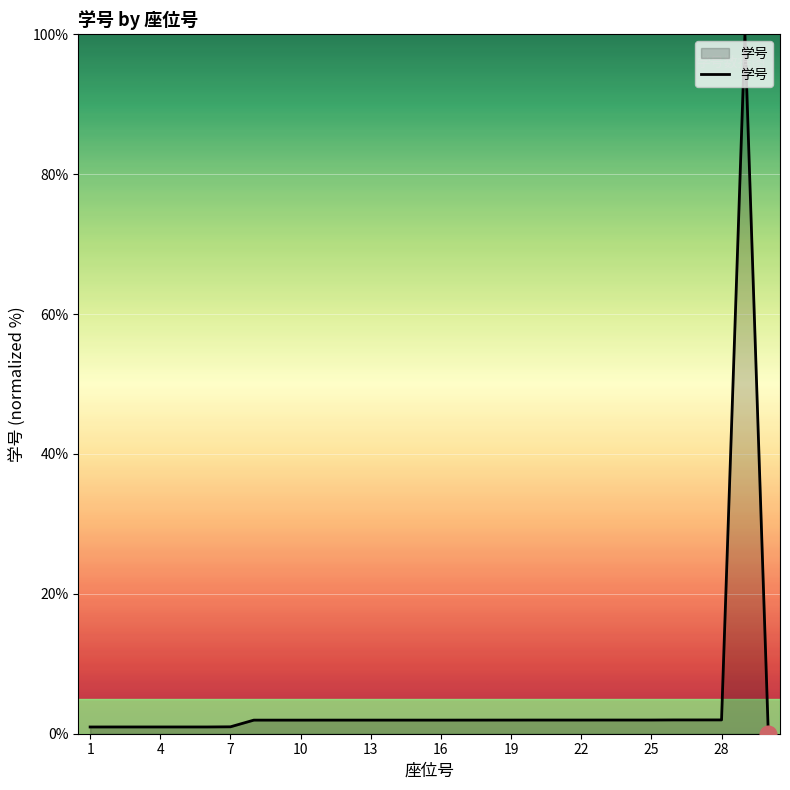

What is the difference between the maximum and minimum values?

100.0